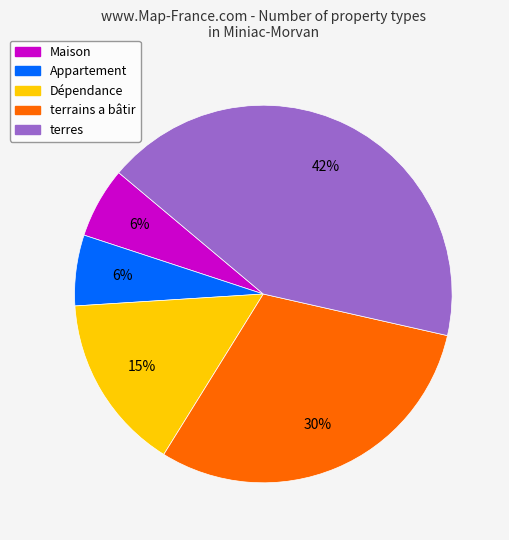

What is the ratio of the value at Maison to the value at Appartement?

1.0